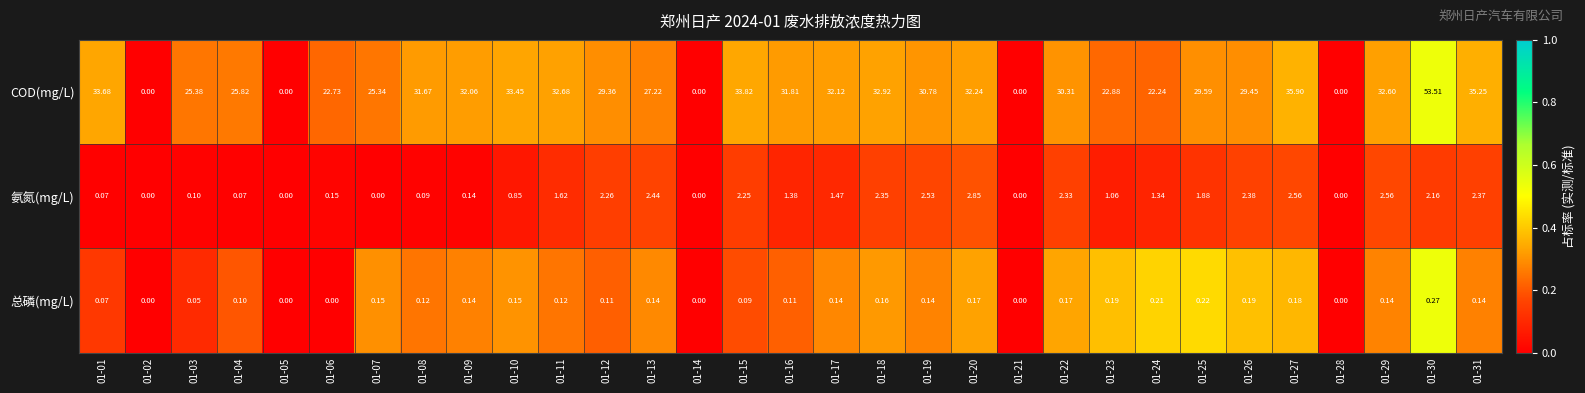

Which series has the largest total across all categories?

COD(mg/L)